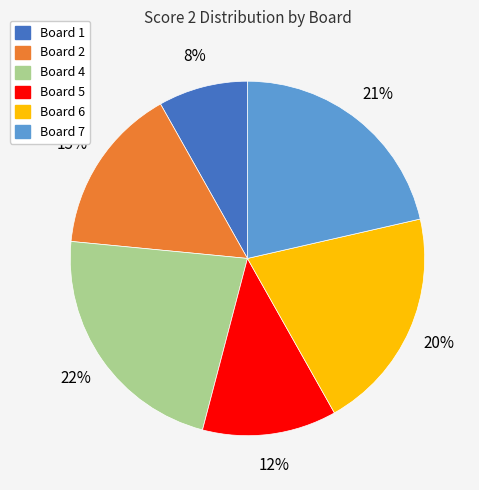

How many segments does this pie chart have?

6